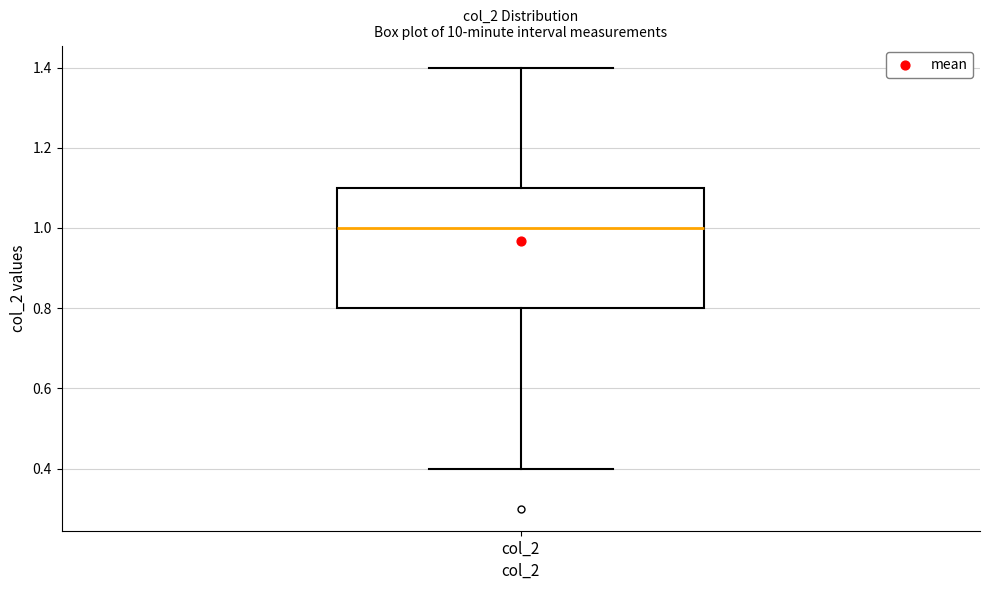

Read this box plot against the y-axis: the position of the median line, the range covered by the box, and the ends of both whiskers. The values are not printed on the chart, so give them approximately, as read against the axis.

median 1.0, box 0.8 to 1.1, whiskers 0.4 to 1.4